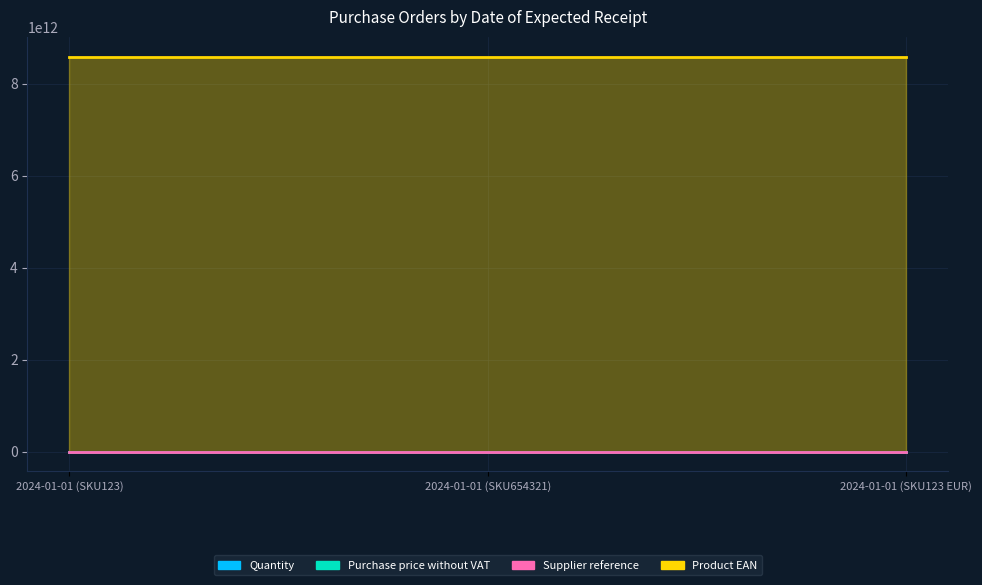

Rank the series by their maximum value, from lowest to highest.

Quantity, Purchase price without VAT, Supplier reference, Product EAN